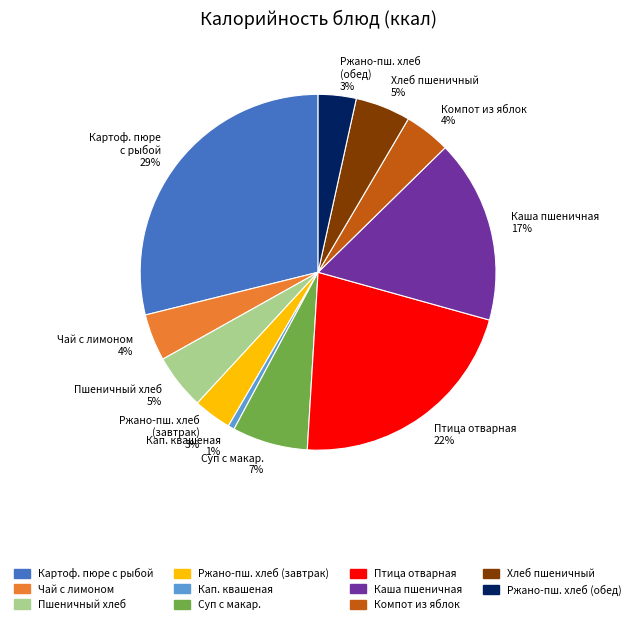

To the nearest percent, what is the average slice percentage?

9%